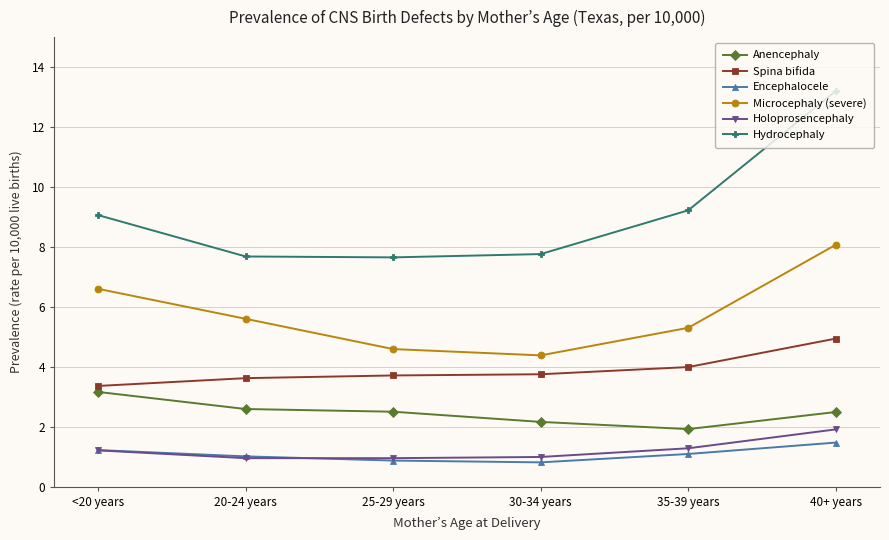

Does the chart display data point markers on the line(s)?

Yes